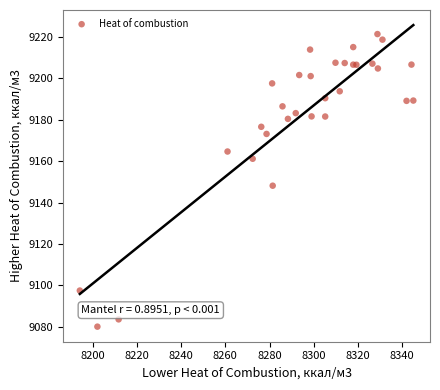

What Y value in the scatter plot is closest to 9150?

9148.1